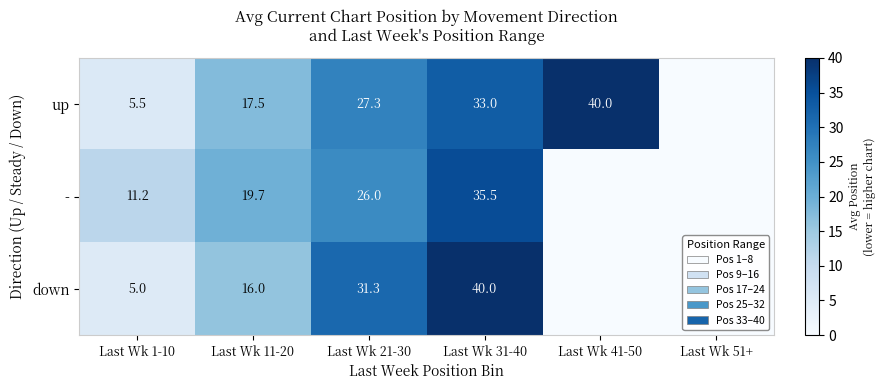

What is the sum of the up values at Last Wk 1-10 and Last Wk 21-30?

32.8